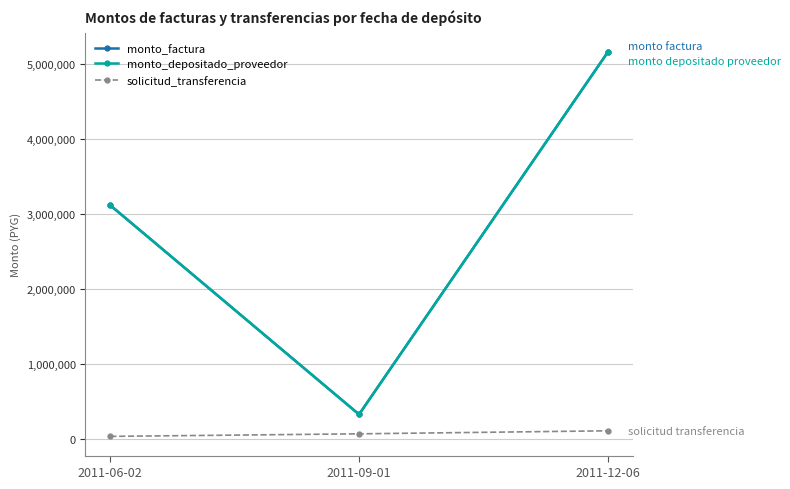

Is this an area chart (filled region under the line)?

No